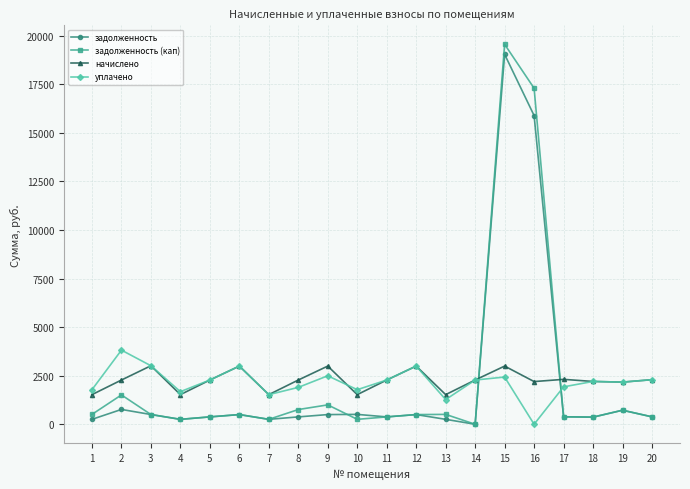

What are all the series names shown in the legend?

задолженность, задолженность (кап), начислено, уплачено